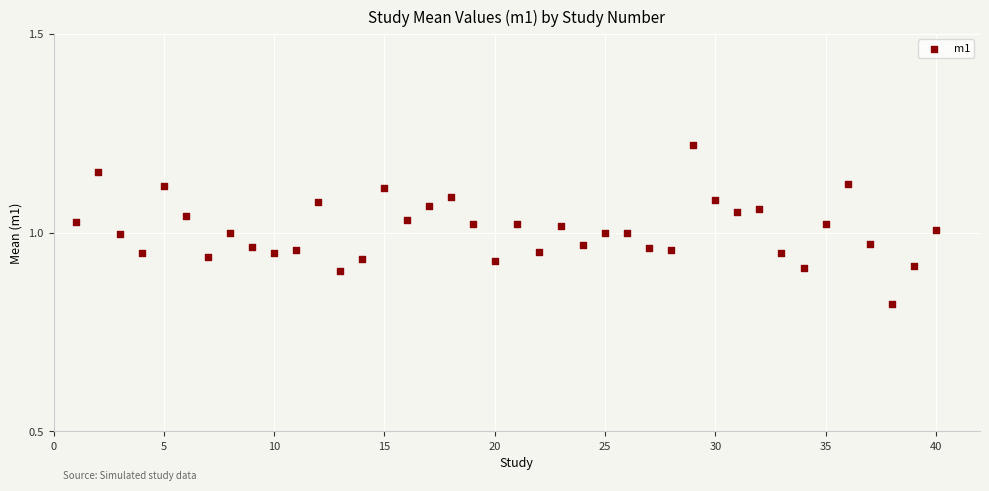

What is the range of X values (max minus min)?

39.0